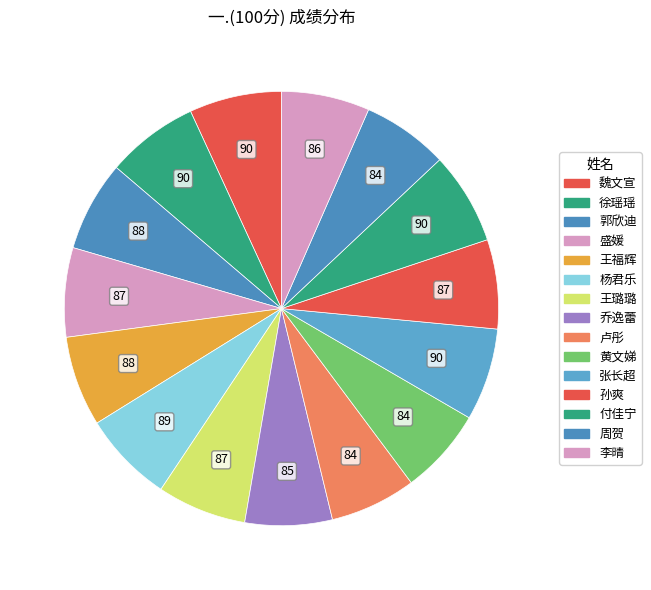

Count the number of slices in the pie.

15